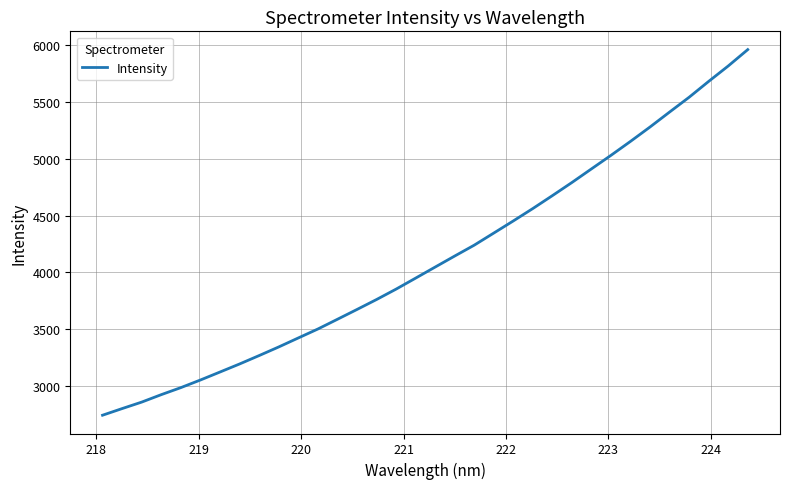

How many lines are shown in the chart?

1